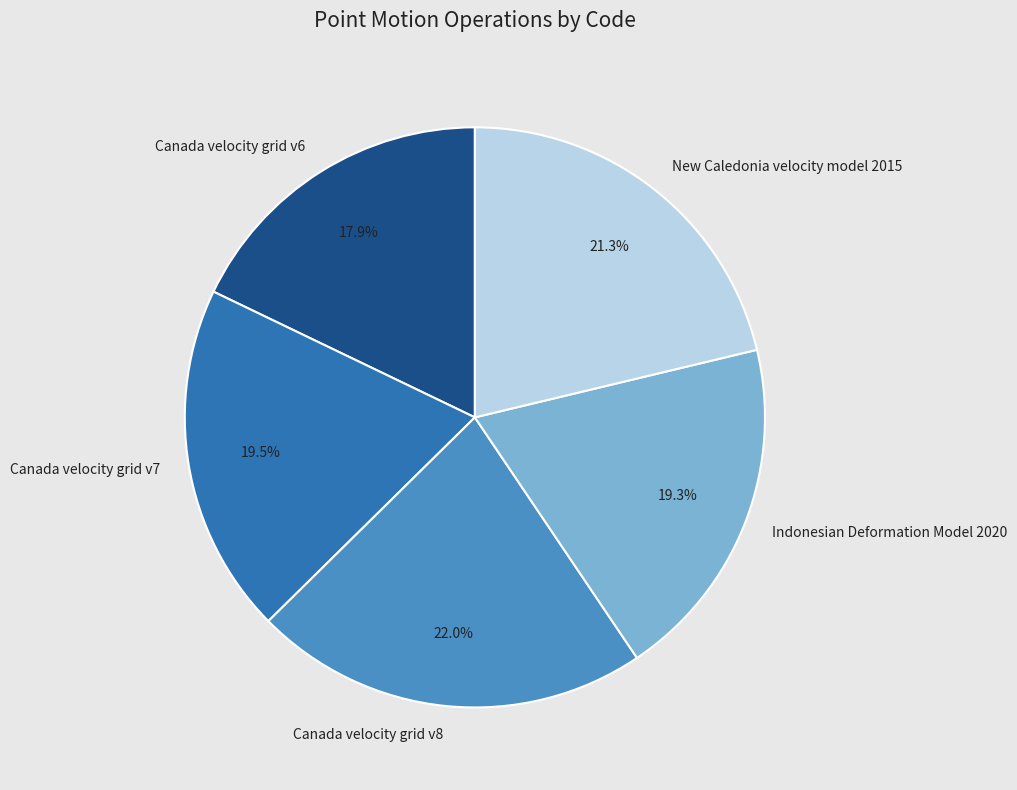

What is the ratio of the value at Indonesian Deformation Model 2020 to the value at Canada velocity grid v8?

0.9